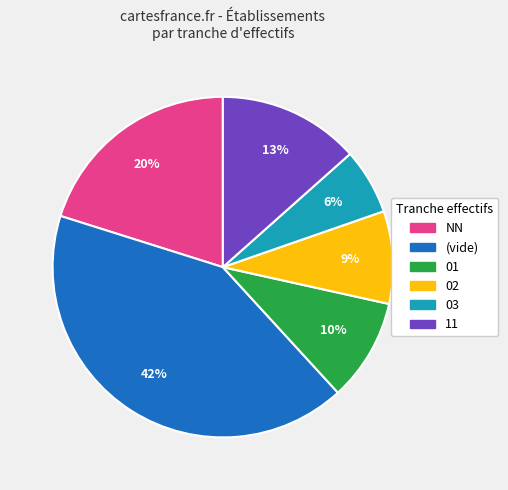

How many segments does this pie chart have?

6